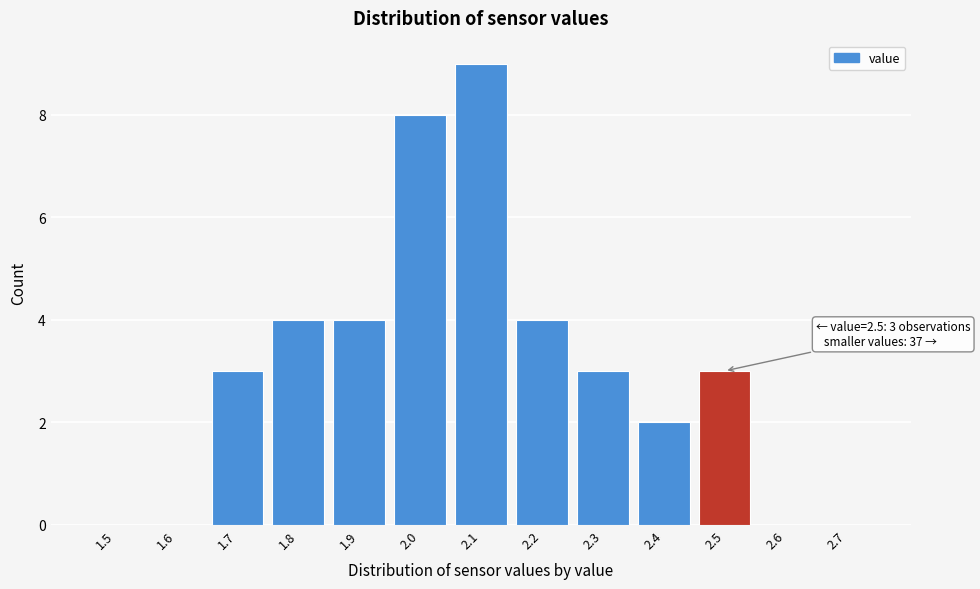

Reading left to right, extract all data points from this chart.

1.5=0	1.6=0	1.7=3	1.8=4	1.9=4	2.0=8	2.1=9	2.2=4	2.3=3	2.4=2	2.5=3	2.6=0	2.7=0